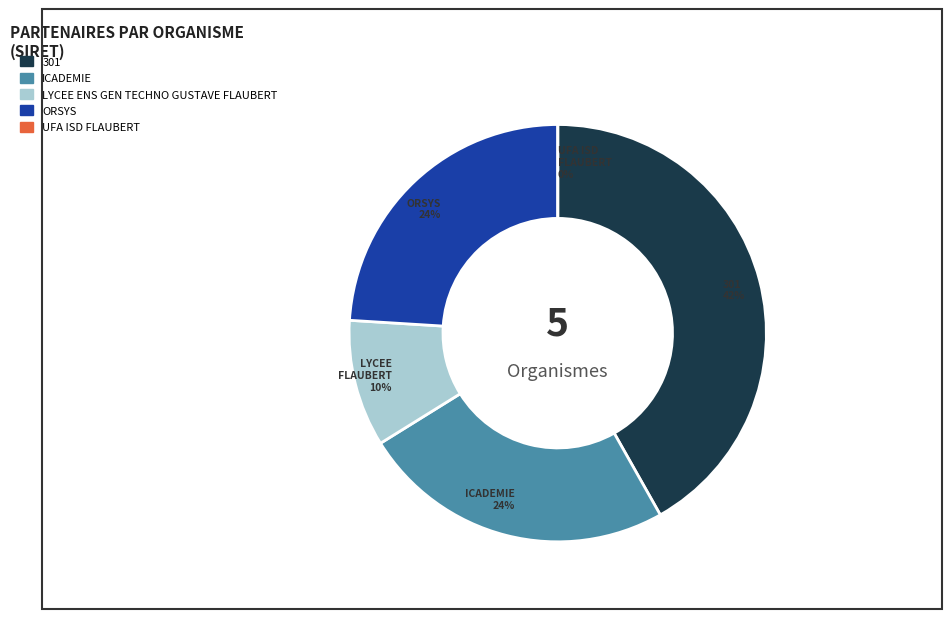

Is it true that UFA ISD FLAUBERT is 1% of the pie?

False